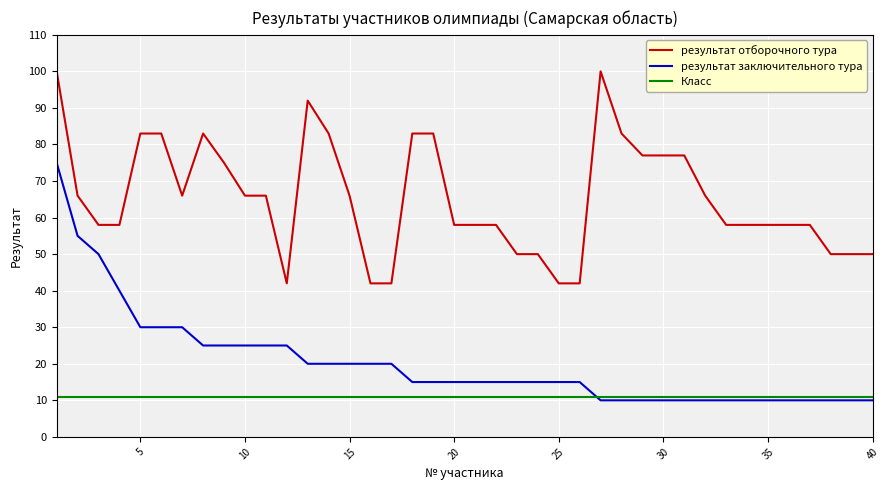

List the series in order of their peak value, lowest first.

Класс, результат заключительного тура, результат отборочного тура